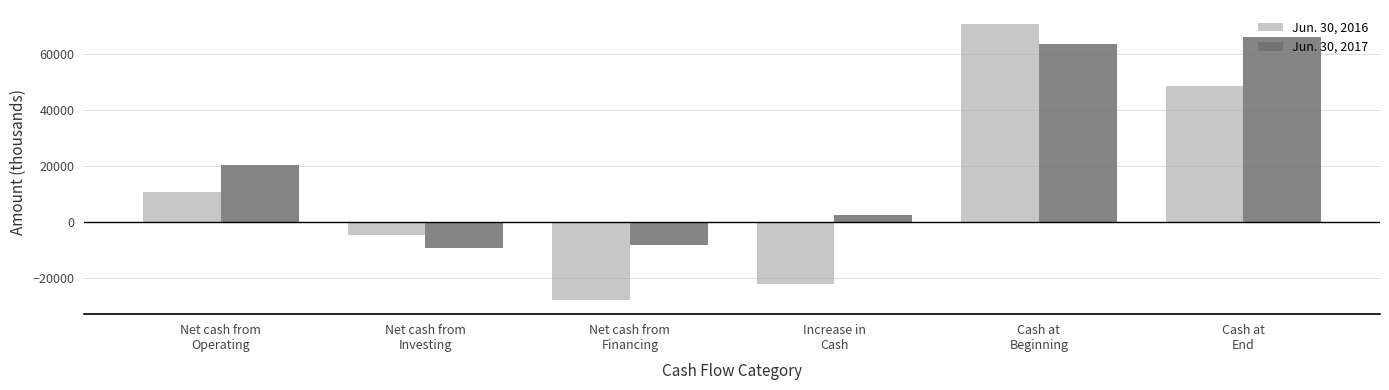

True or false: Jun. 30, 2016 has a value of 10629 at Net cash from
Operating.

True